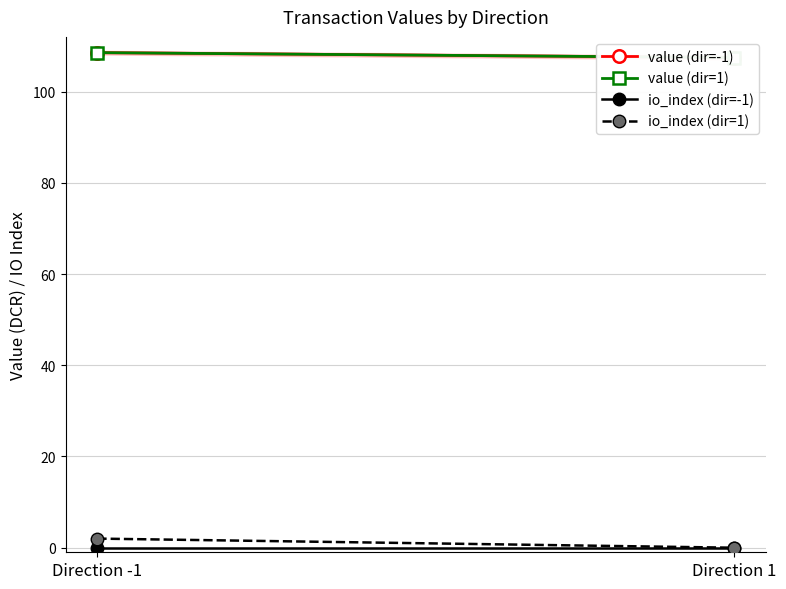

What position from the right is Direction -1?

2